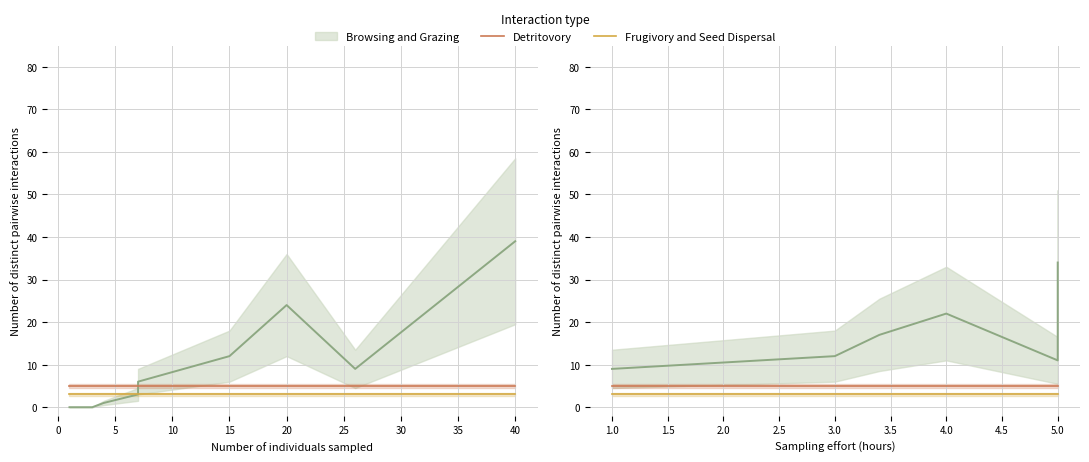

What is the lowest value of the Frugivory and Seed Dispersal series?

3